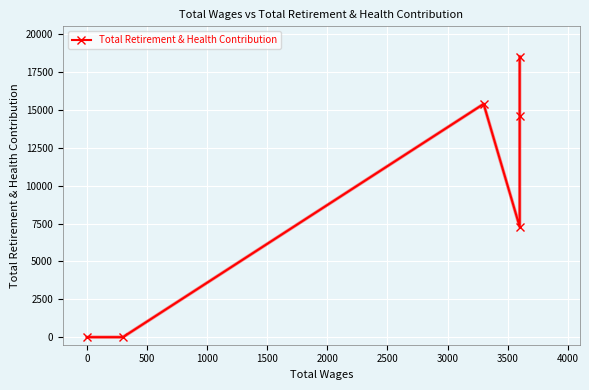

Count the number of values greater than 14570.

2